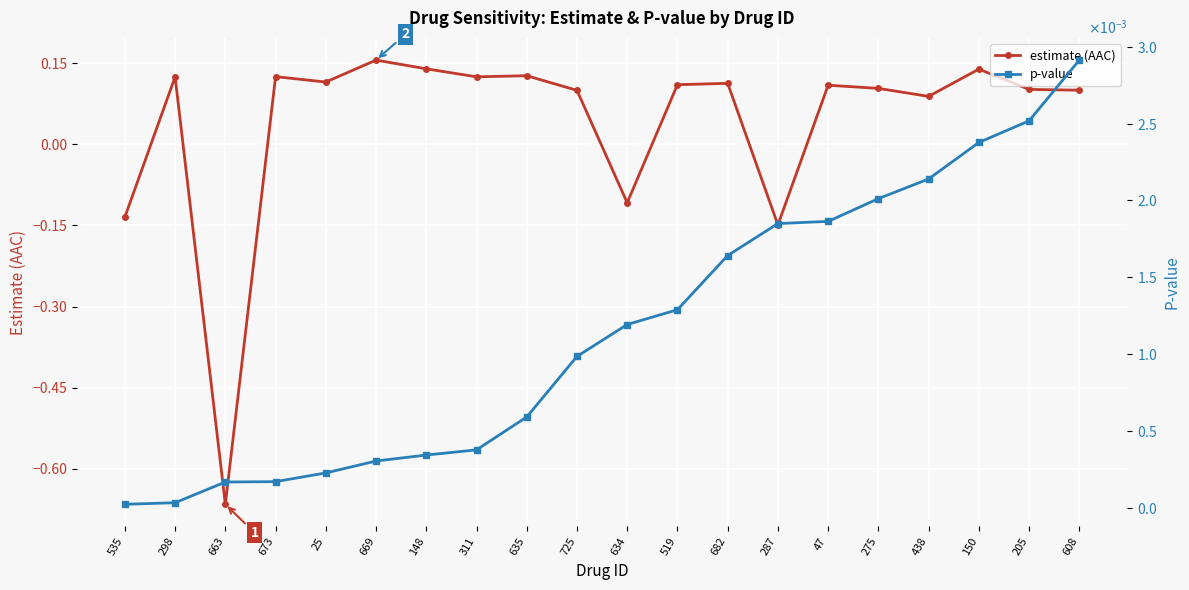

What is the value of the estimate (AAC) point at the 17th from the left?

0.1